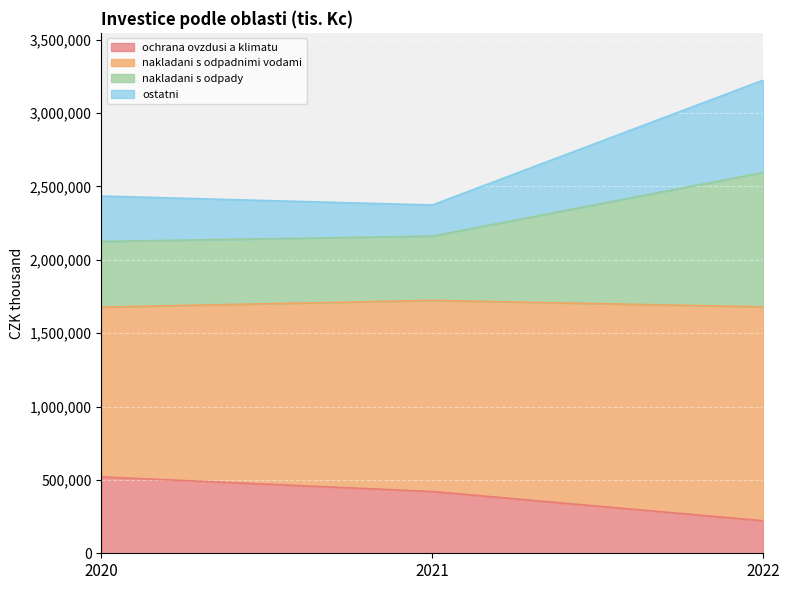

What is the total value across all series at 2021?

2373126